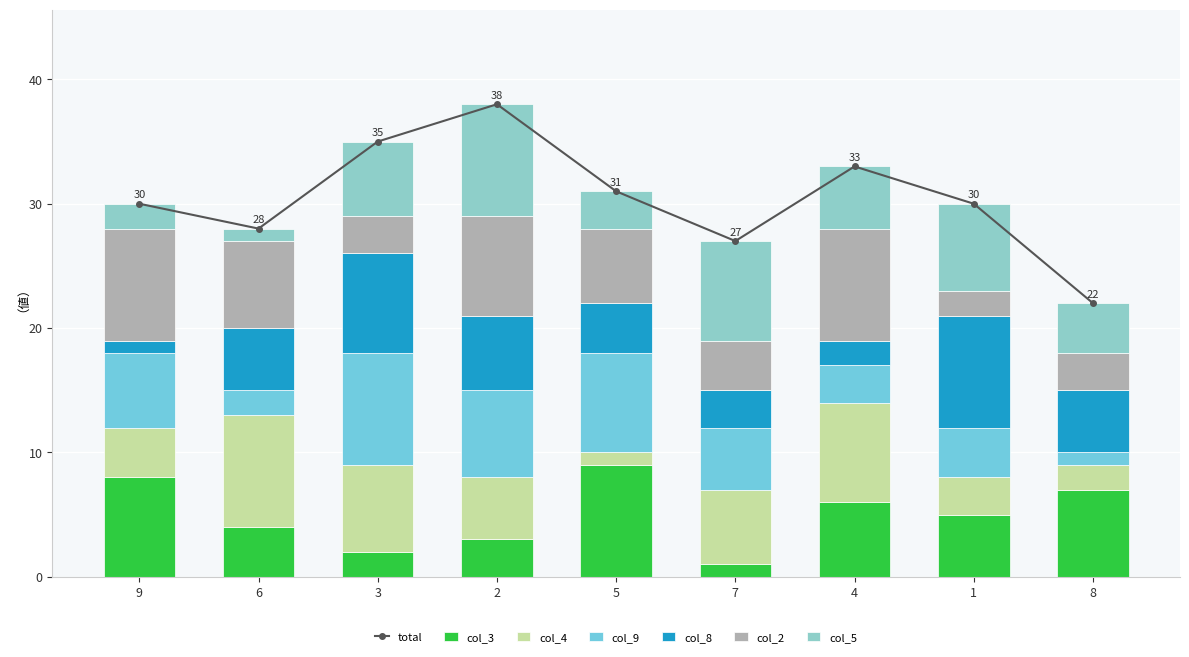

How many bars are there in each group?

6